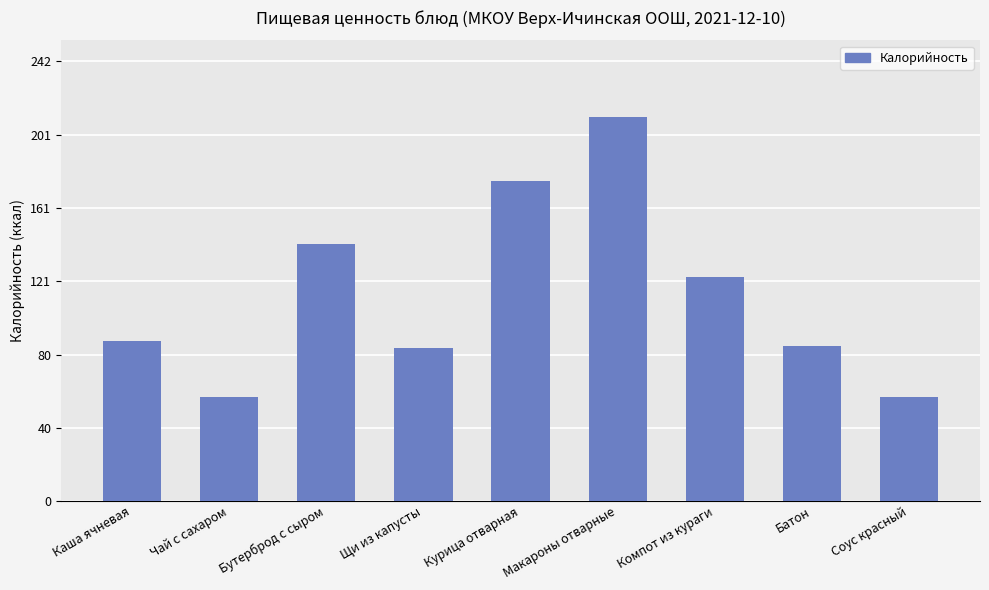

What is the approximate value at Чай с сахаром?

57